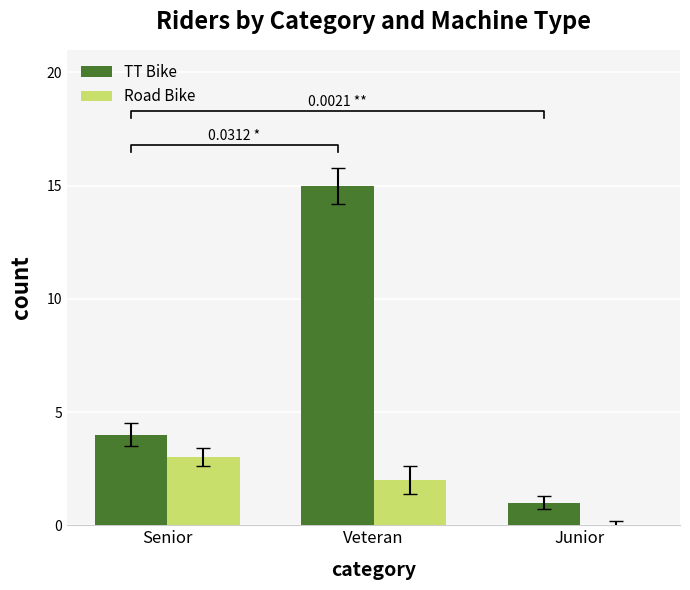

The value of TT Bike at Junior is 1. True or false?

True